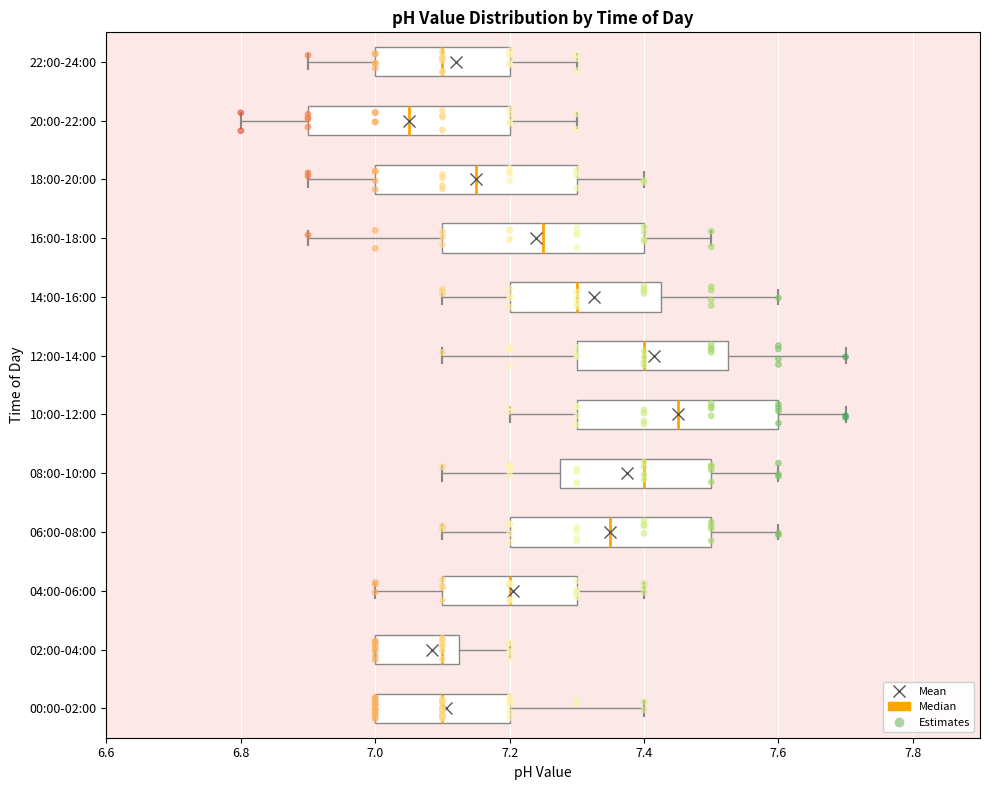

Where does the left whisker of the box for 04:00-06:00 end on the x-axis? The values are not printed on the chart, so give them approximately, as read against the axis.

7.00